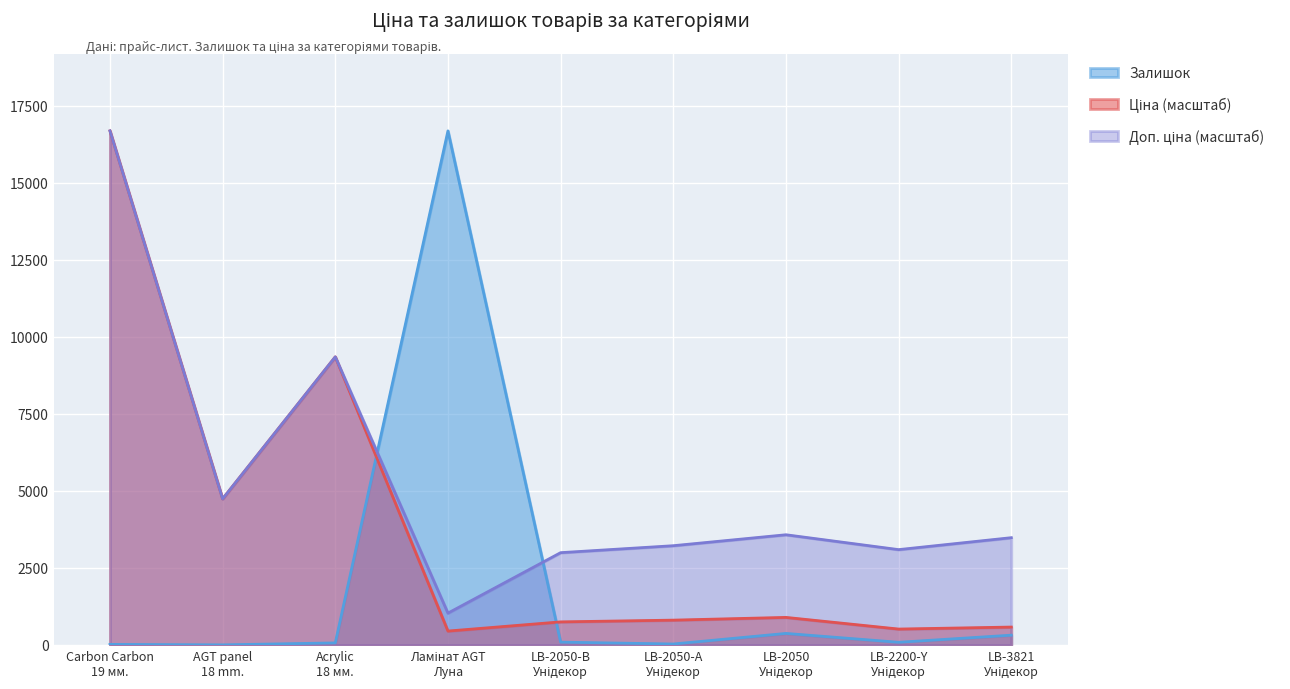

At which category is the sum across all series the highest?

Carbon Carbon
19 мм.